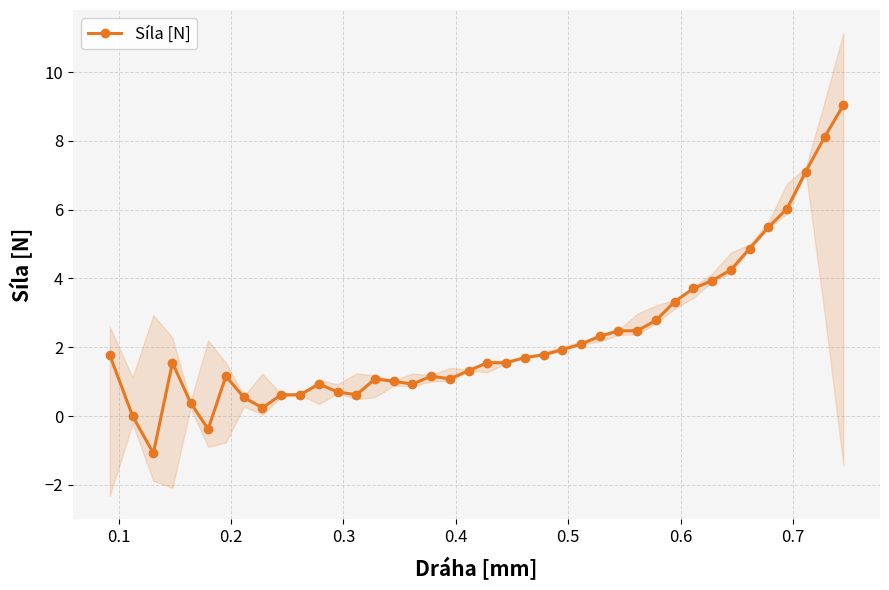

What is the maximum value for Síla [N]?

9.0